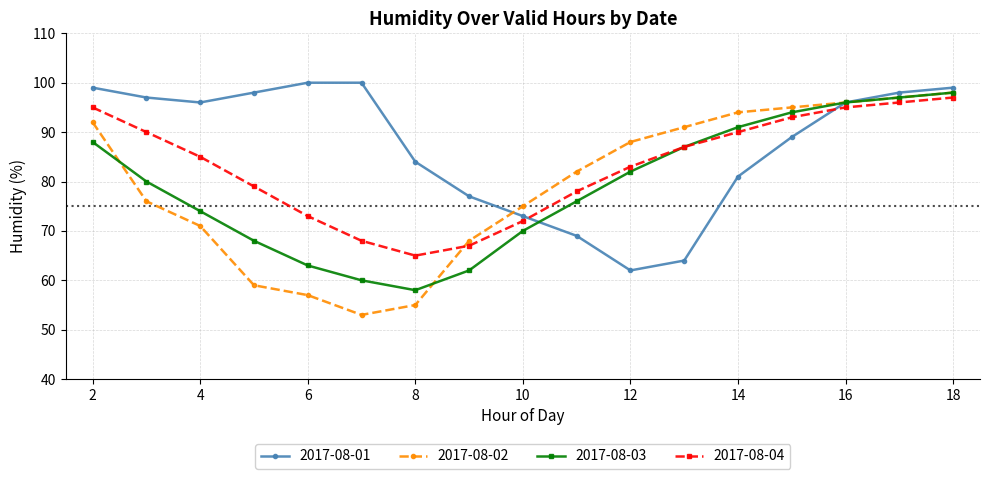

What is the maximum value shown in the chart?

100